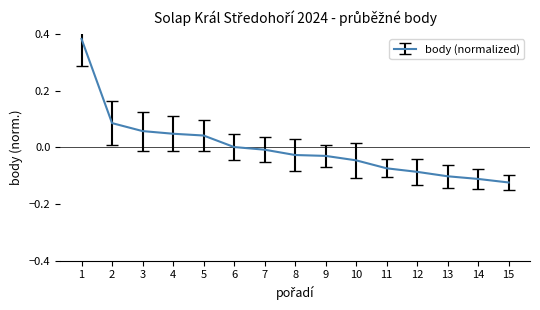

True or false: the data shows -0.0 at 12.

False